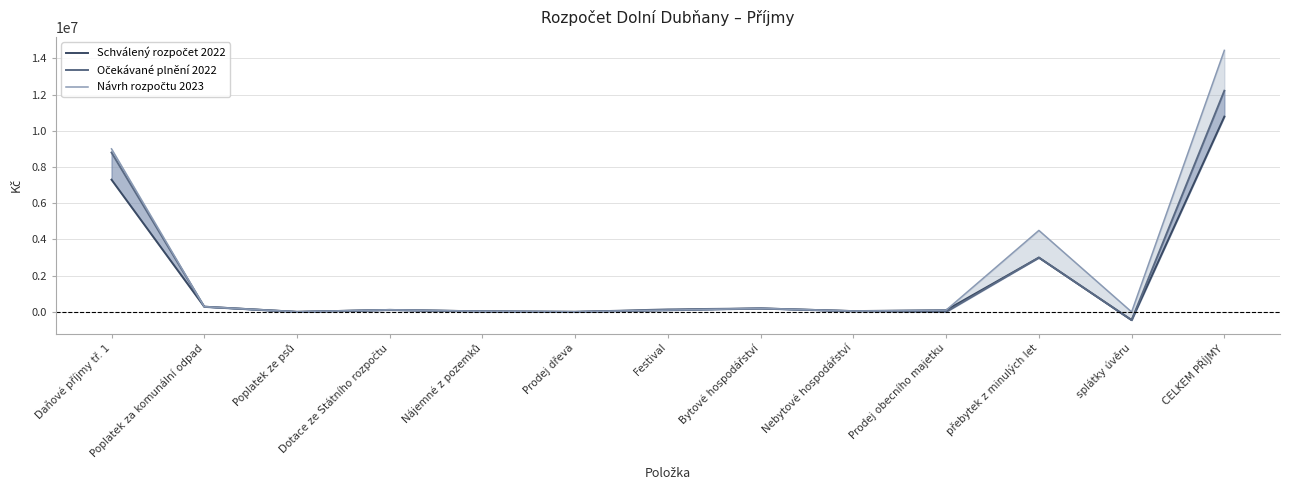

Reading right to left, what are all the values shown in this chart?

Schválený rozpočet 2022: 10780300	-450000	3000000	100000	47000	196000	100000	10000	34000	112900	5500	290000	7300000
Očekávané plnění 2022: 12209800	-450000	3000000	3000	47000	196000	142000	1000	32300	112900	5600	290000	8800000
Návrh rozpočtu 2023: 14436800	0	4500000	100000	47000	196000	100000	10000	34000	119400	5500	290000	9000000